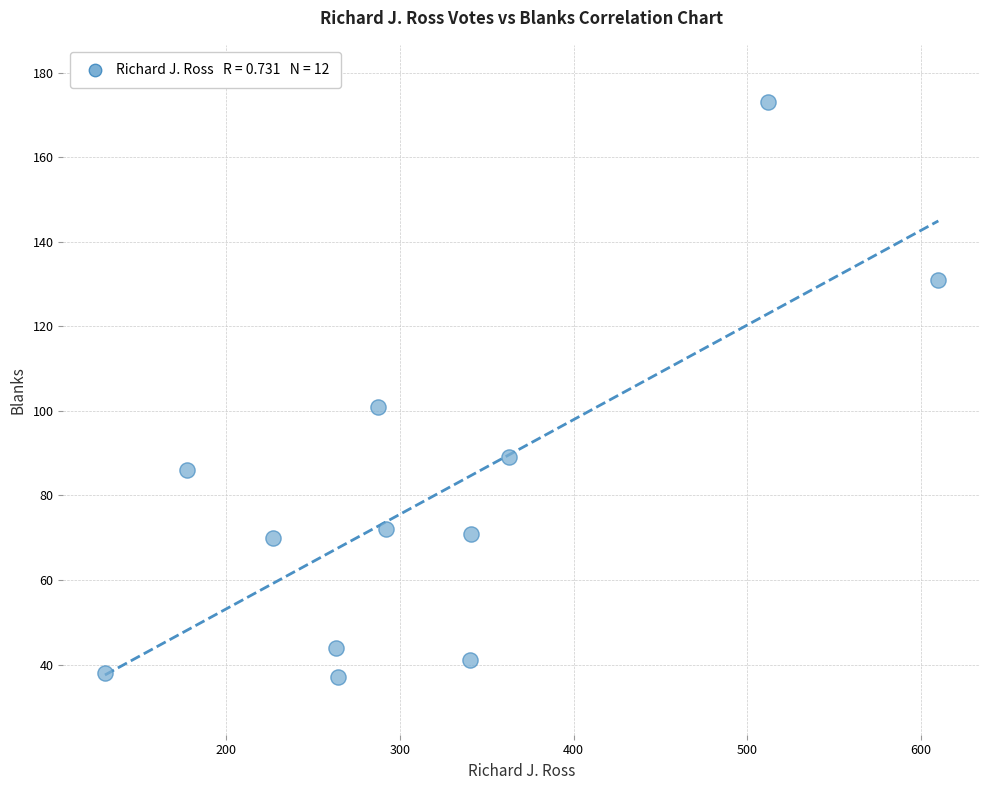

What is the average Y value?

79